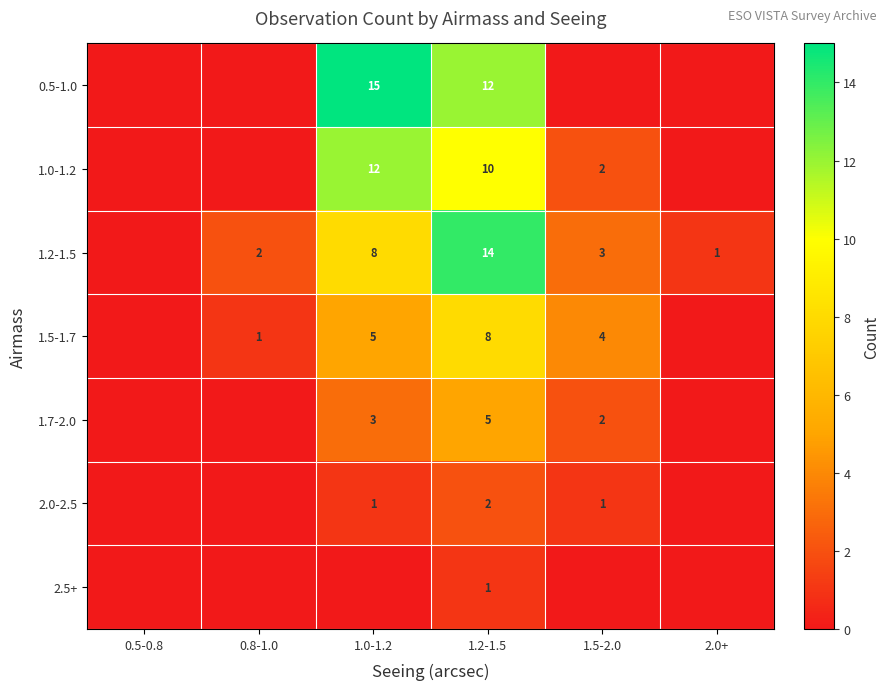

How many series are shown in this chart?

7